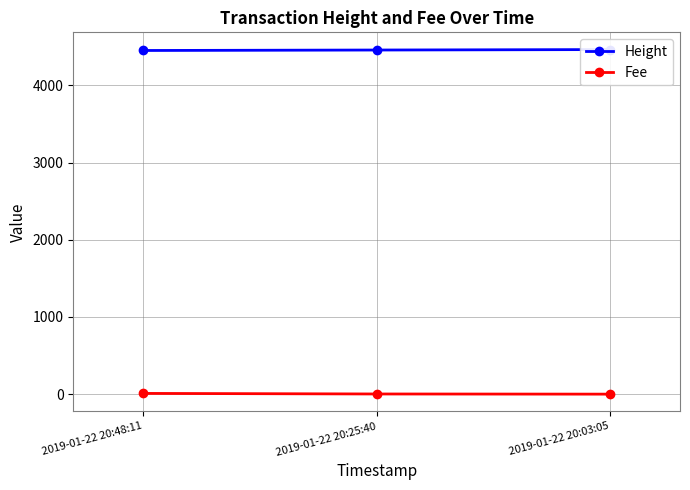

Reading right to left, what are all the values shown in this chart?

Height: 2019-01-22 20:03:05=4463.0	2019-01-22 20:25:40=4457.0	2019-01-22 20:48:11=4451.0
Fee: 2019-01-22 20:03:05=0.1	2019-01-22 20:25:40=2.2	2019-01-22 20:48:11=9.5